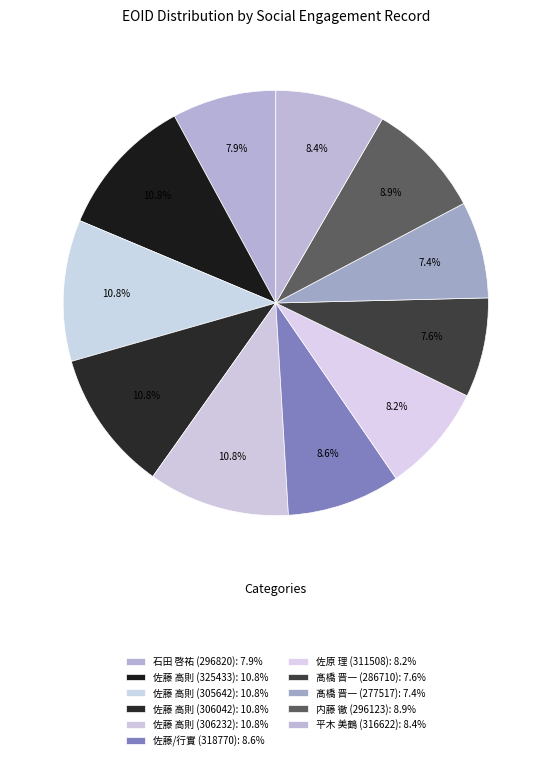

Is it true that 髙橋 晋一 (277517) is 1% of the pie?

False